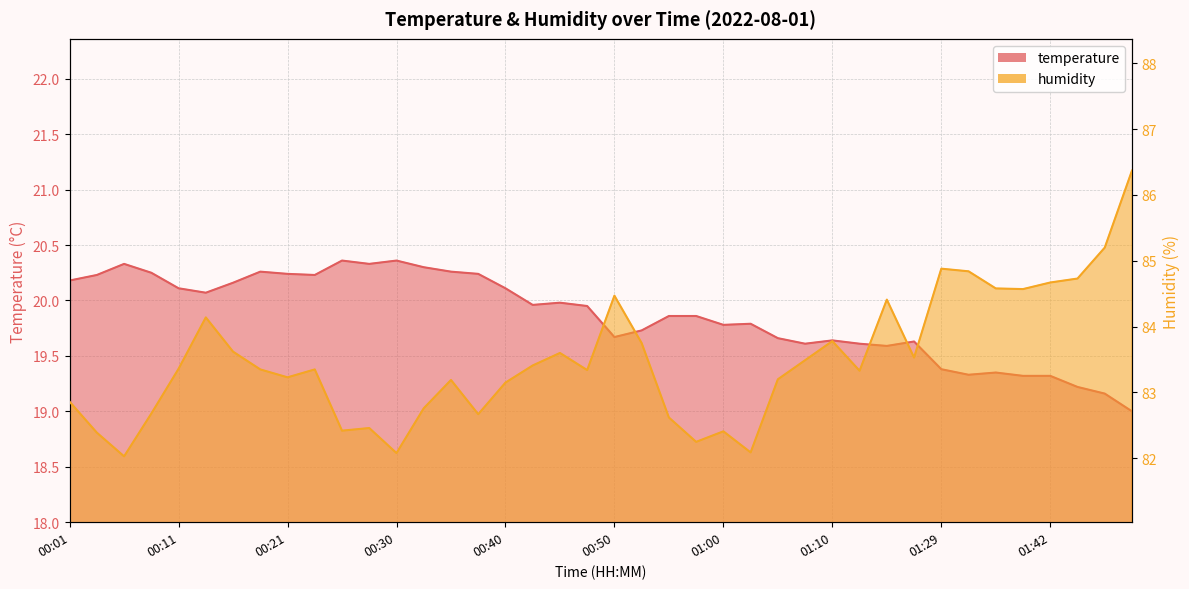

Reading left to right, what are all the values shown in this chart?

temperature: 00:01=20.2	00:04=20.2	00:06=20.3	00:08=20.2	00:11=20.1	00:13=20.1	00:16=20.2	00:18=20.3	00:21=20.2	00:23=20.2	00:26=20.4	00:28=20.3	00:30=20.4	00:33=20.3	00:35=20.3	00:38=20.2	00:40=20.1	00:43=20.0	00:45=20.0	00:48=19.9	00:50=19.7	00:52=19.7	00:55=19.9	00:57=19.9	01:00=19.8	01:02=19.8	01:05=19.7	01:07=19.6	01:10=19.6	01:13=19.6	01:16=19.6	01:18=19.6	01:29=19.4	01:35=19.3	01:37=19.4	01:40=19.3	01:42=19.3	01:45=19.2	01:47=19.2	01:50=19.0
humidity: 00:01=82.9	00:04=82.4	00:06=82.0	00:08=82.7	00:11=83.4	00:13=84.1	00:16=83.6	00:18=83.3	00:21=83.2	00:23=83.3	00:26=82.4	00:28=82.5	00:30=82.1	00:33=82.8	00:35=83.2	00:38=82.7	00:40=83.2	00:43=83.4	00:45=83.6	00:48=83.3	00:50=84.5	00:52=83.8	00:55=82.6	00:57=82.2	01:00=82.4	01:02=82.1	01:05=83.2	01:07=83.5	01:10=83.8	01:13=83.3	01:16=84.4	01:18=83.5	01:29=84.9	01:35=84.8	01:37=84.6	01:40=84.6	01:42=84.7	01:45=84.7	01:47=85.2	01:50=86.4